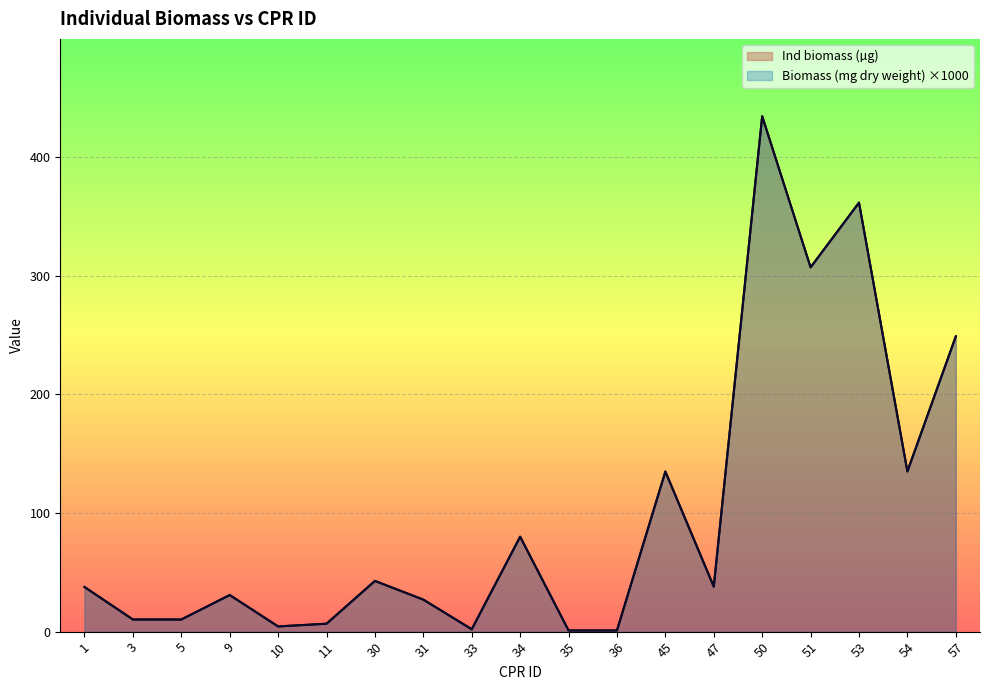

At which label is Ind biomass (µg) closest to 217?

57